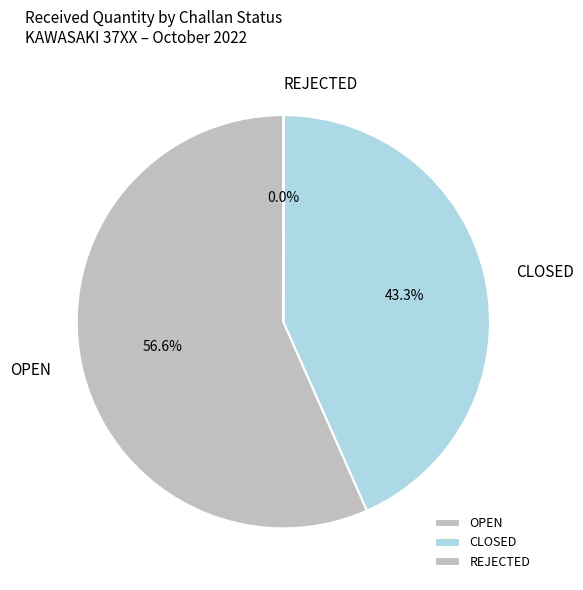

Combined, do OPEN and CLOSED account for over 50%?

Yes